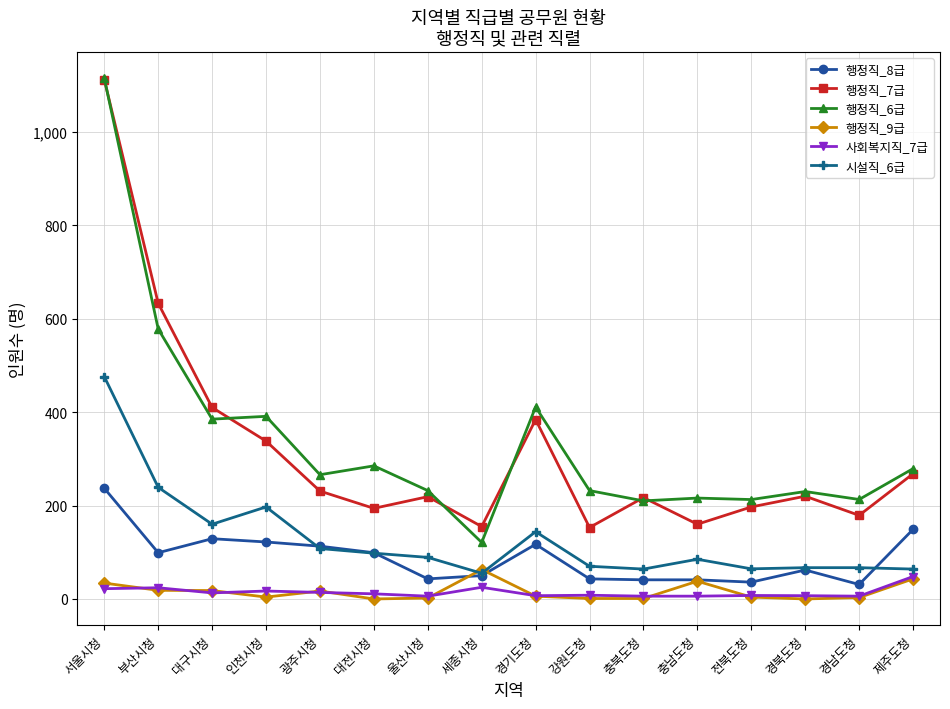

What is the total value across all series at 전북도청?

521.8